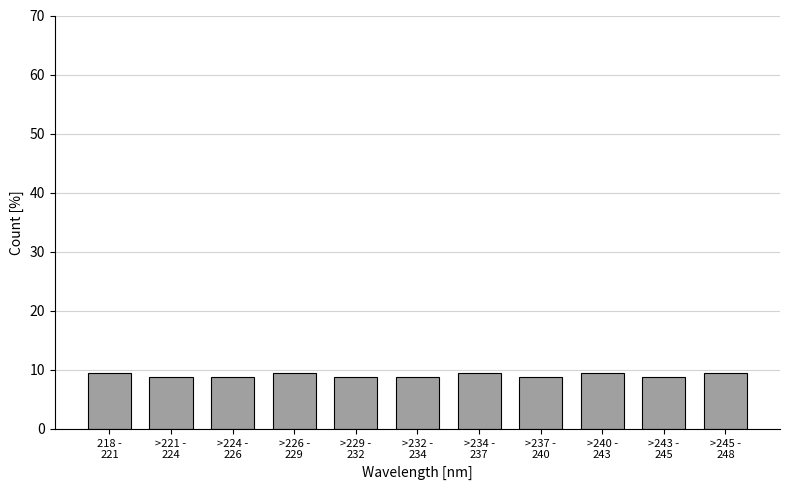

Reading left to right, transcribe all the data shown in this chart.

9.4	8.8	8.8	9.4	8.8	8.8	9.4	8.8	9.4	8.8	9.4